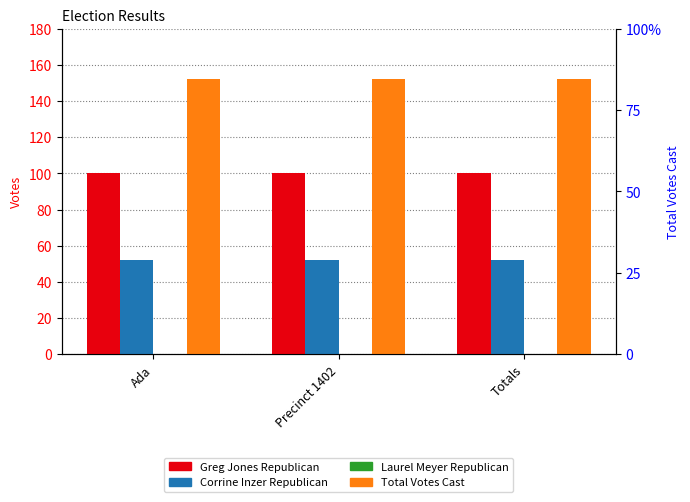

Where is Laurel Meyer Republican nearest to the value 0?

Ada